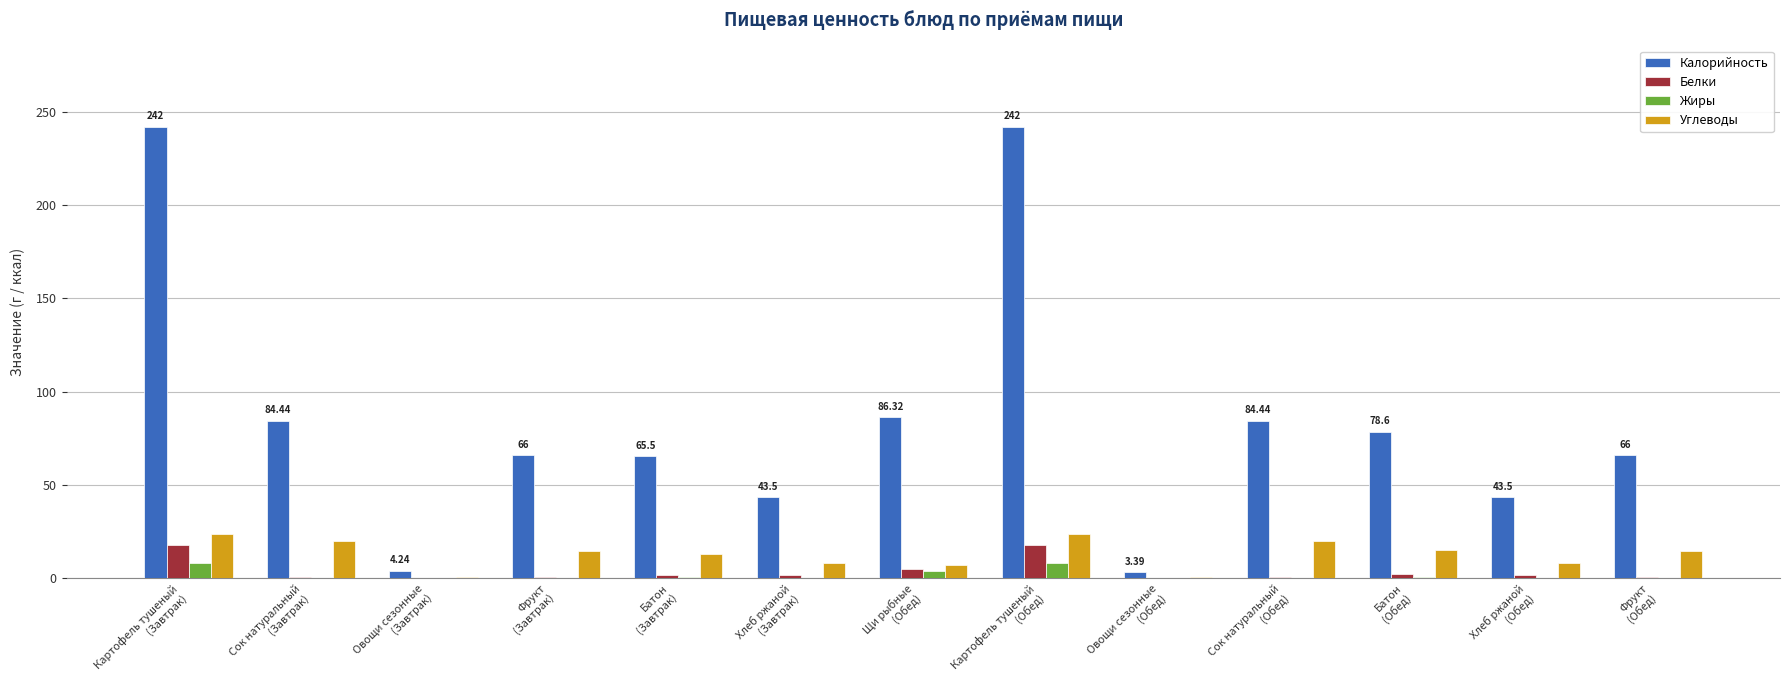

What is the sum of all Белки values?

52.0